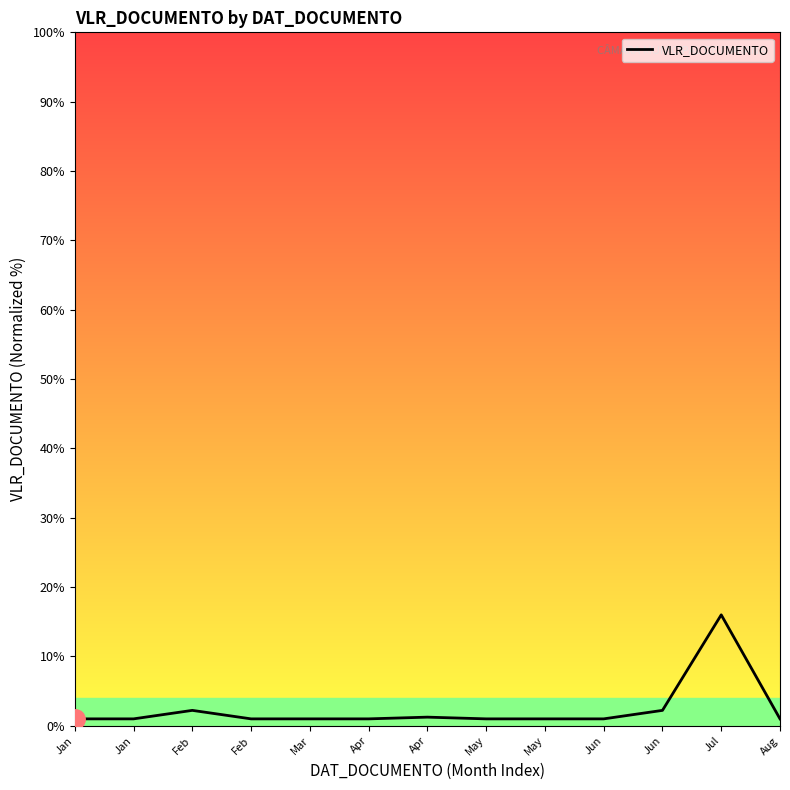

Reading left to right, what are all the values shown in this chart?

Jan=1.0	Jan=1.0	Feb=2.2	Feb=1.0	Mar=1.0	Apr=1.0	Apr=1.2	May=1.0	May=1.0	Jun=1.0	Jun=2.2	Jul=16.0	Aug=1.0